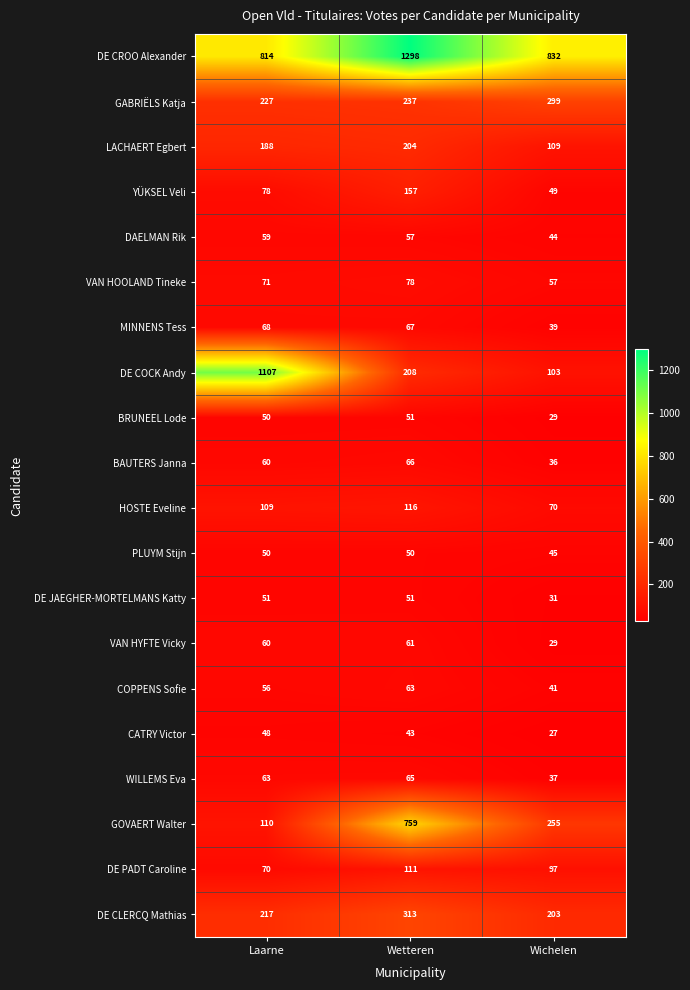

Which series has the widest spread of values?

DE COCK Andy